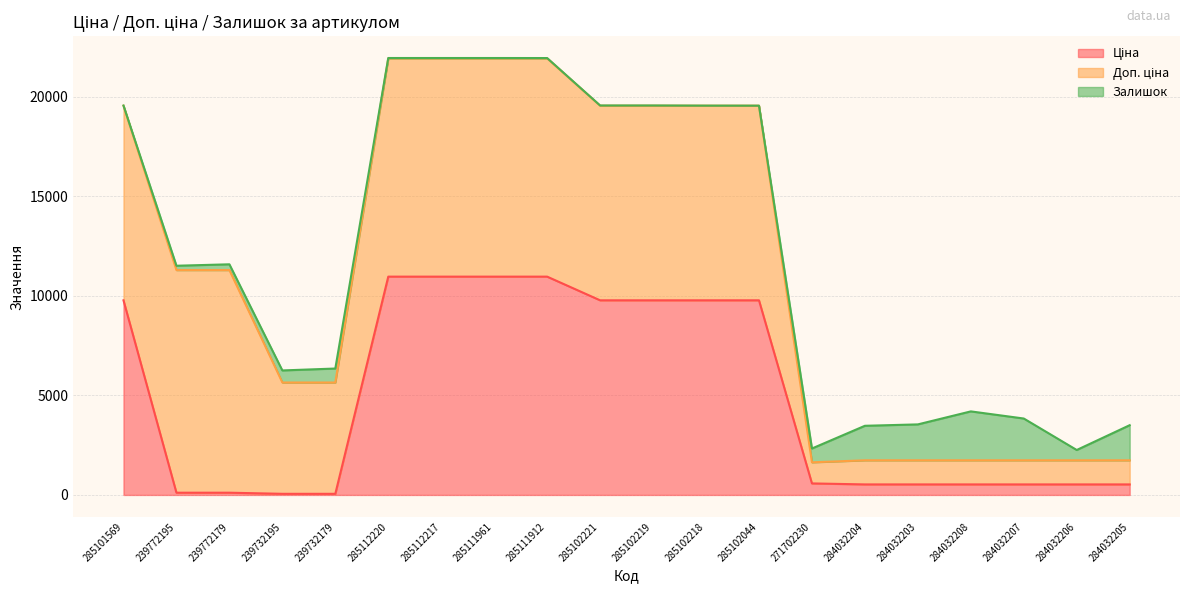

After their last crossing, which series has the higher values: Залишок or Ціна?

Залишок